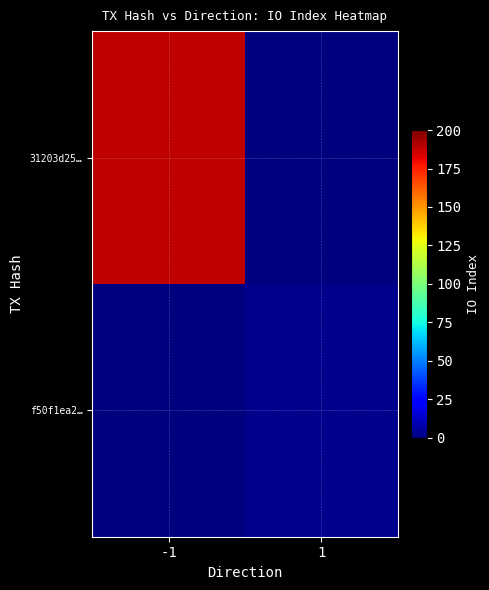

Reading right to left, transcribe all the data shown in this chart.

31203d25…: 1=0	-1=189
f50f1ea2…: 1=3	-1=0